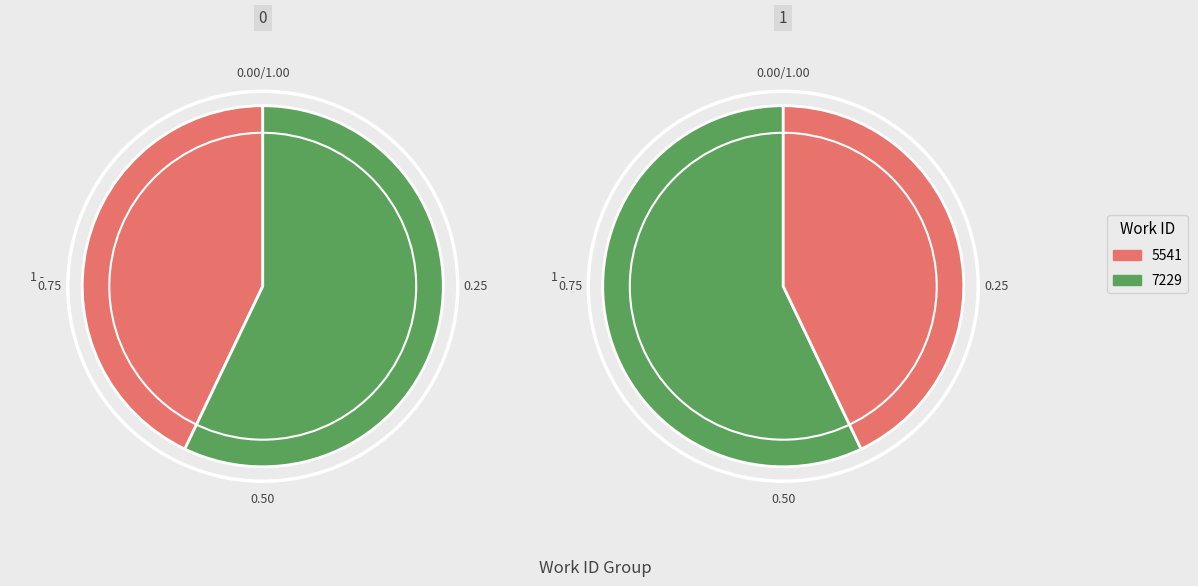

The 7229 slice represents 57% of the pie. True or false?

True